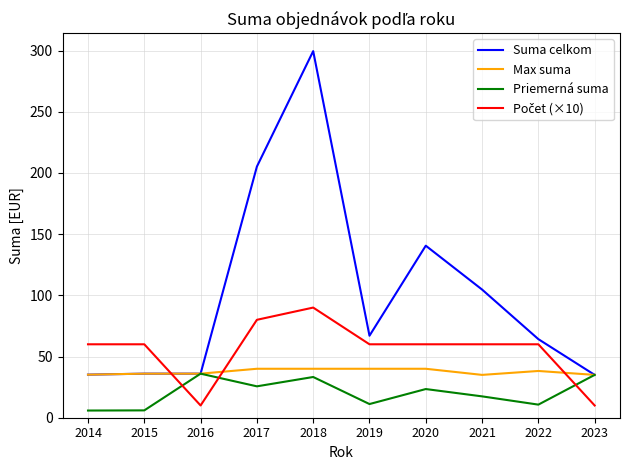

At which category is the sum across all series the highest?

2018